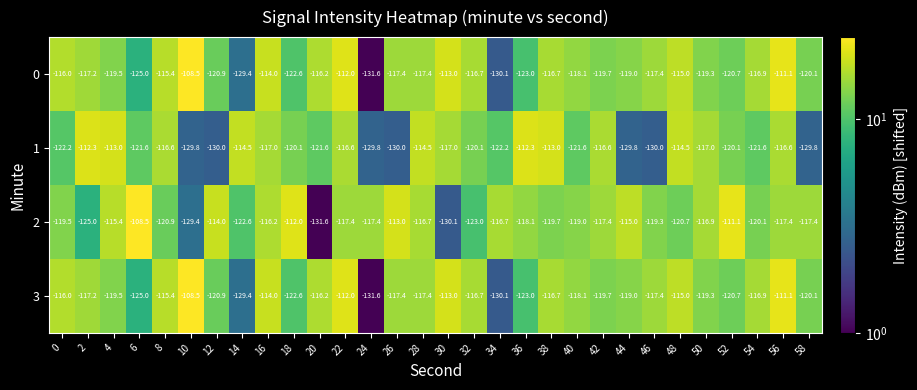

At which label does 3 reach its peak?

10